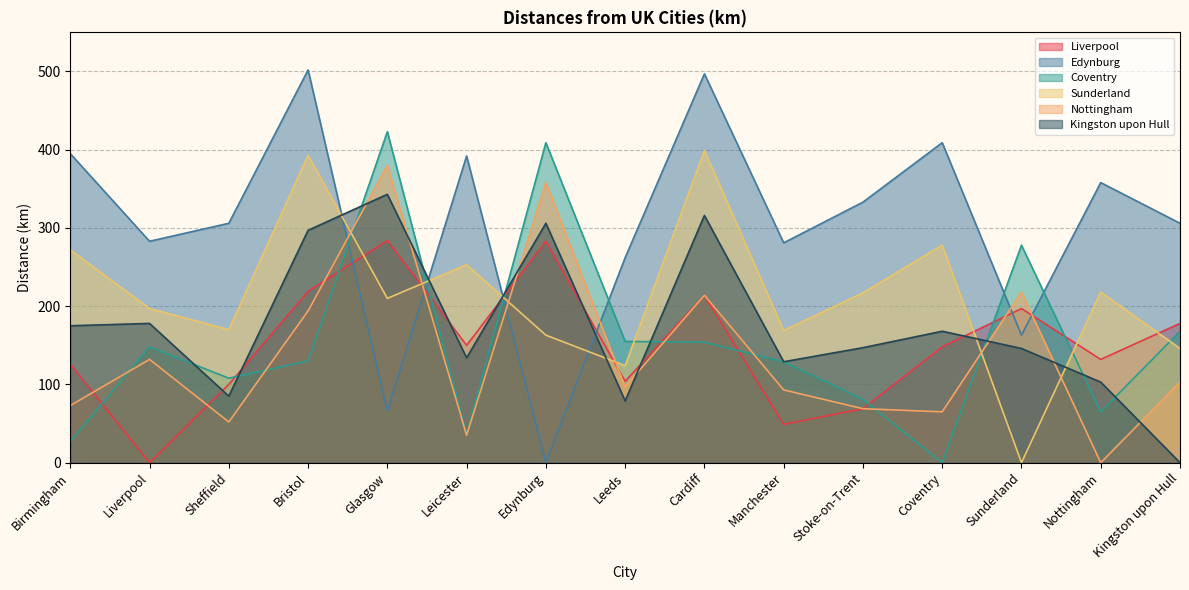

Where is the first local maximum for Kingston upon Hull?

Liverpool